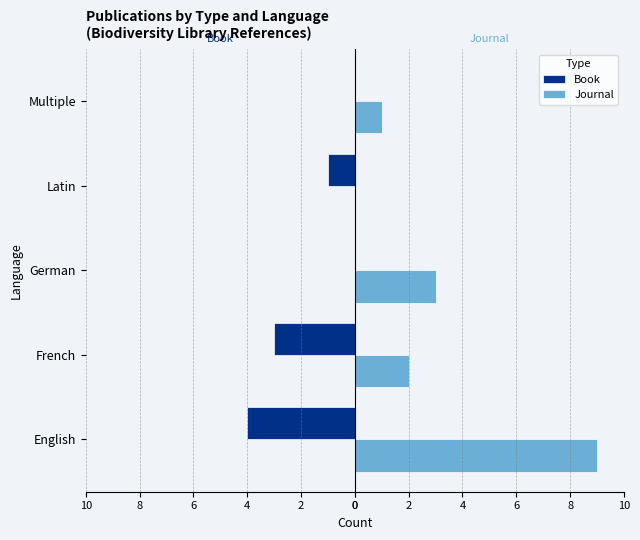

What are all the series names shown in the legend?

Book, Journal